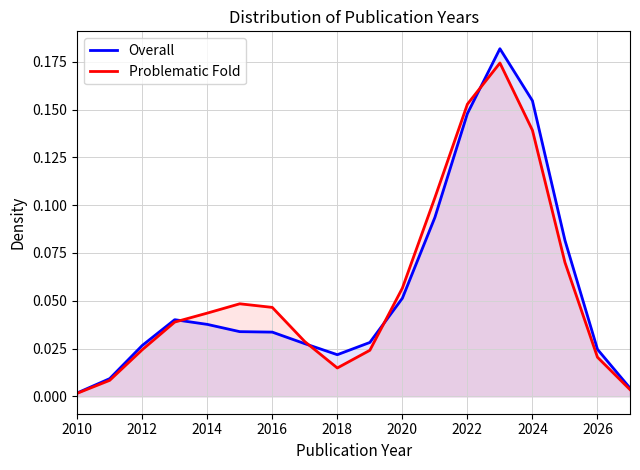

Does the chart display data point markers on the line(s)?

No